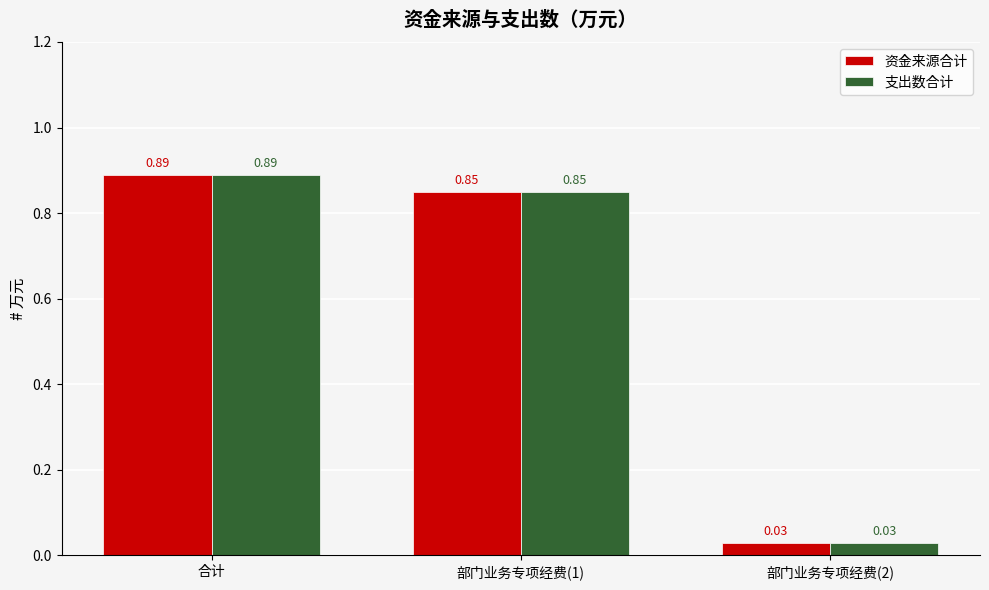

Which category has the highest value in the 资金来源合计 series?

合计